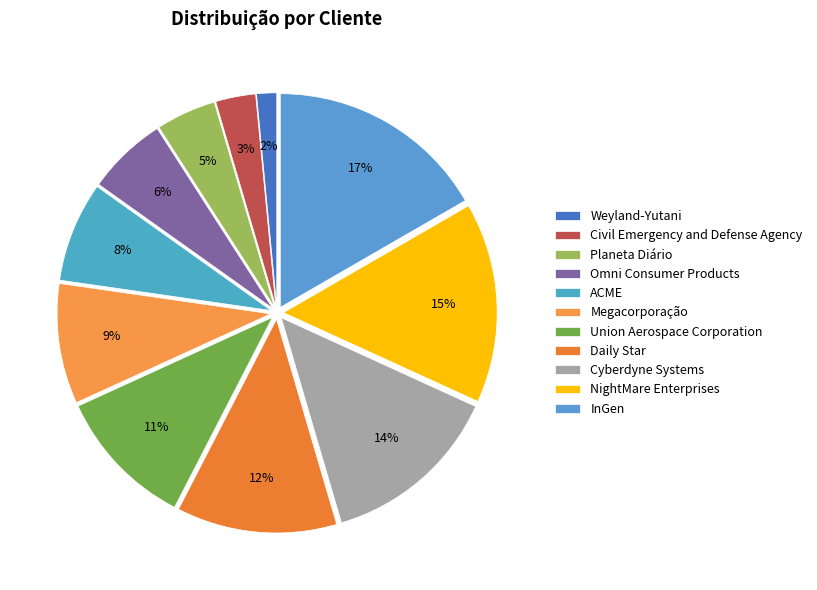

How many slices are in this pie chart?

11